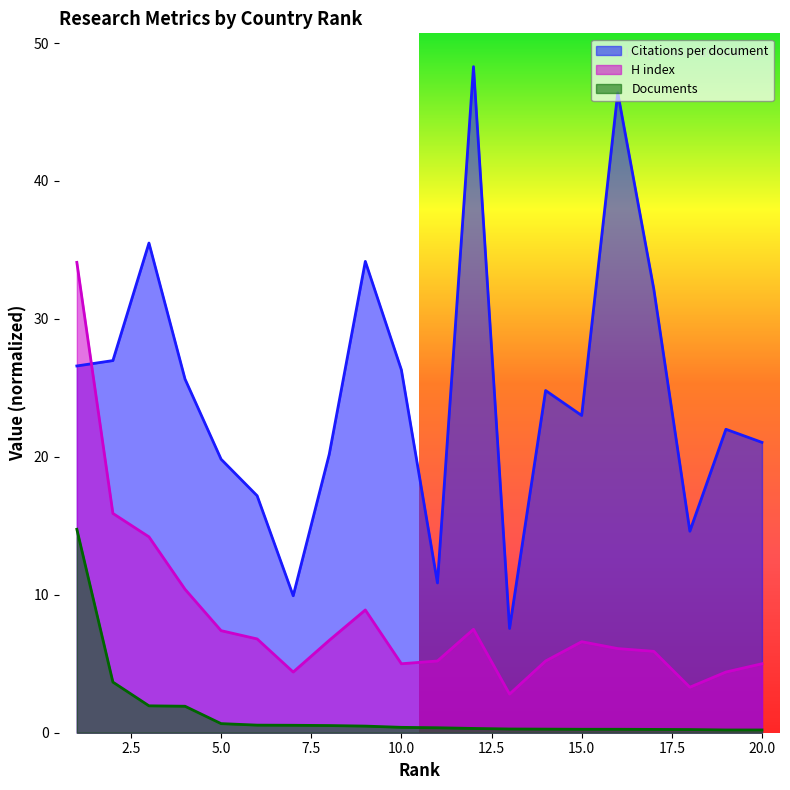

What value does the Documents series have at 11?

0.4